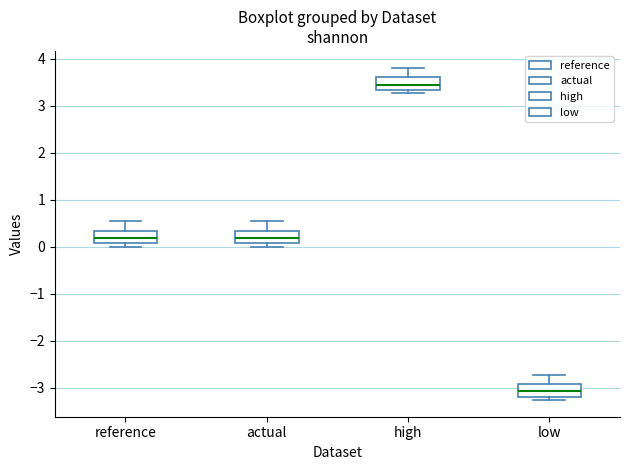

Reading left to right, read every box against the y-axis: the position of its median line, the range the box covers, and the ends of its whiskers. The values are not printed on the chart, so give them approximately, as read against the axis.

reference: median 0.2, box 0.1 to 0.3, whiskers 0.0 to 0.5
actual: median 0.2, box 0.1 to 0.3, whiskers 0.0 to 0.5
high: median 3.4, box 3.3 to 3.6, whiskers 3.3 (just below the box's lower edge) to 3.8
low: median -3.1, box -3.2 to -2.9, whiskers -3.3 to -2.7